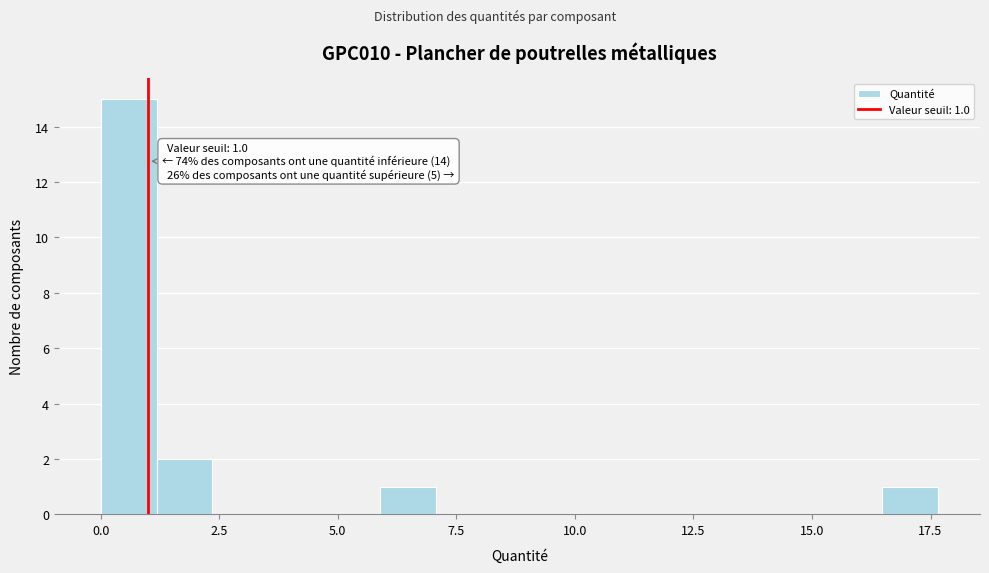

Around what value on the x-axis is the tallest bar? Give the approximate position of its centre, as read against the axis.

0.5